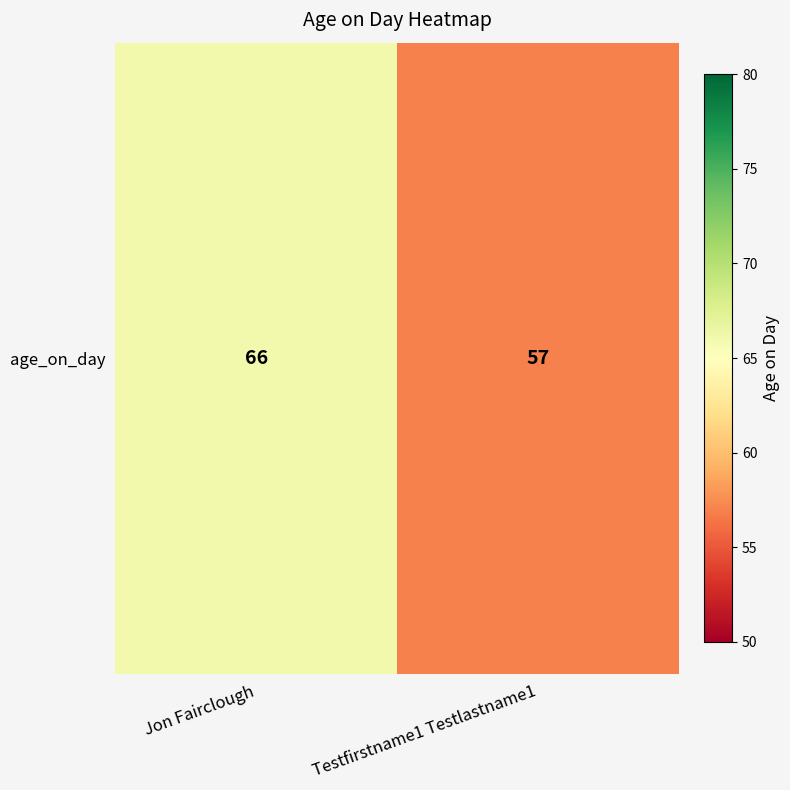

List the labels in order of value, largest first.

Jon Fairclough, Testfirstname1 Testlastname1